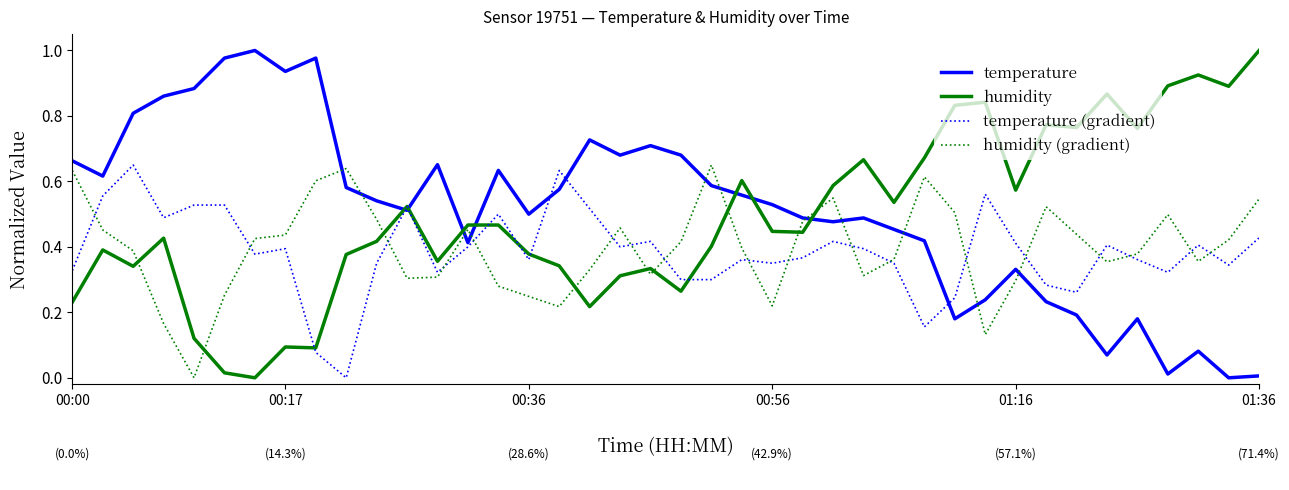

Which series ends up on top after the final intersection of humidity (gradient) and temperature (gradient)?

humidity (gradient)